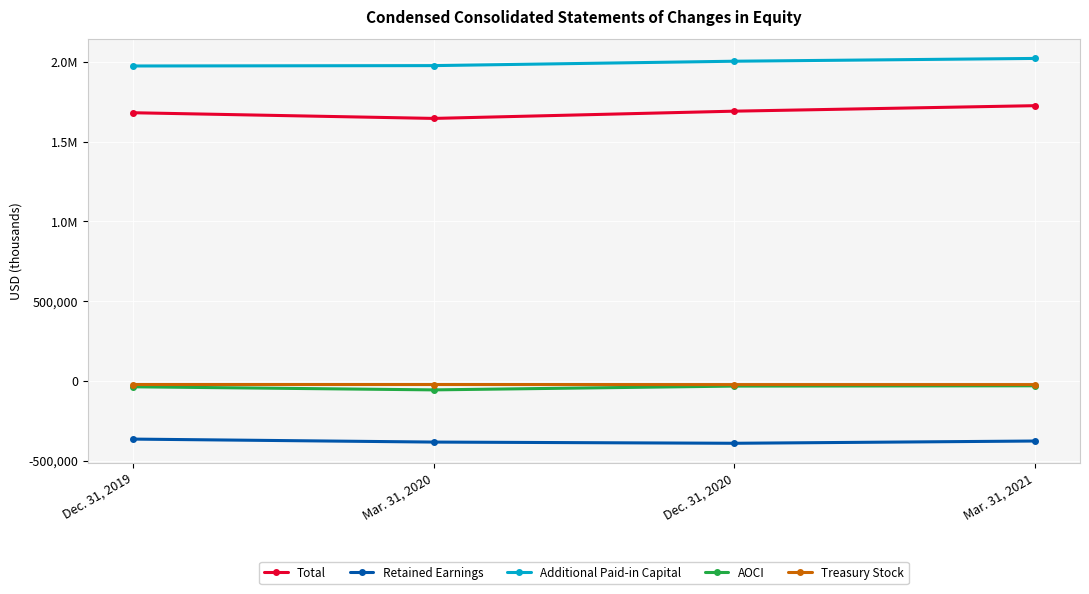

What are all the series names shown in the legend?

Total, Retained Earnings, Additional Paid-in Capital, AOCI, Treasury Stock